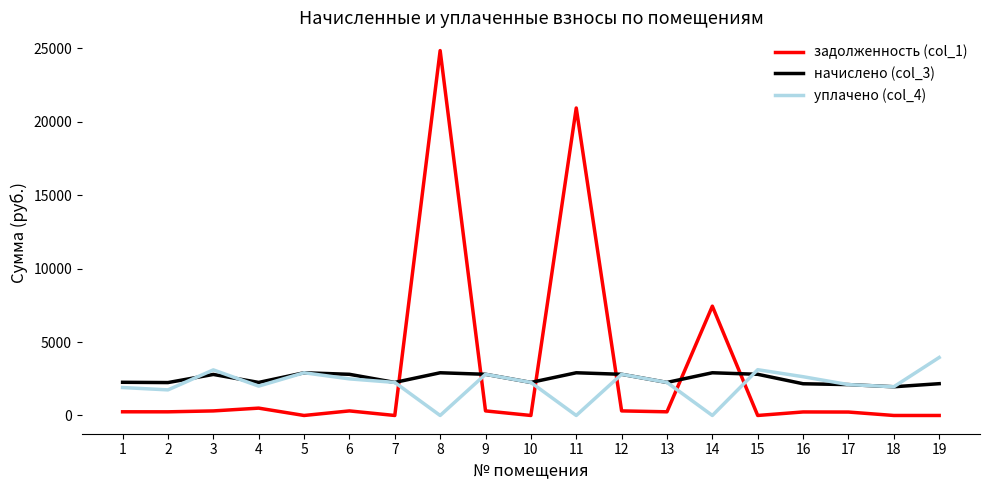

What is the greatest value displayed?

24856.8